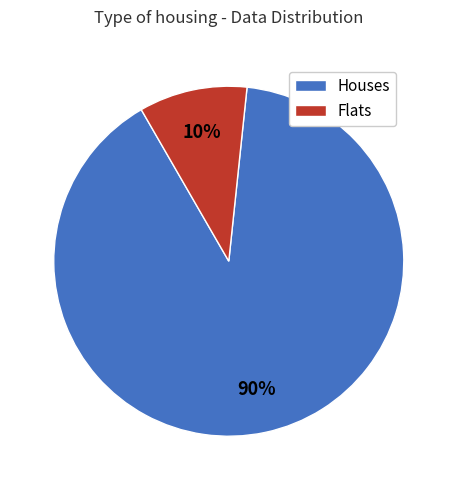

To the nearest percent, what is the average slice percentage?

50%